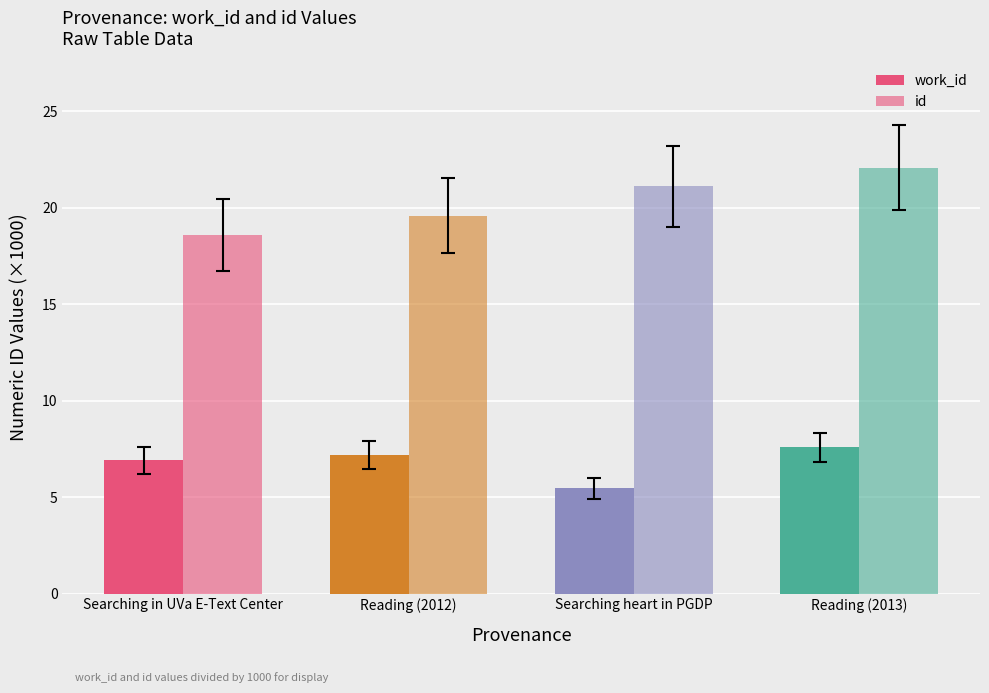

How many categories are shown in the chart?

4